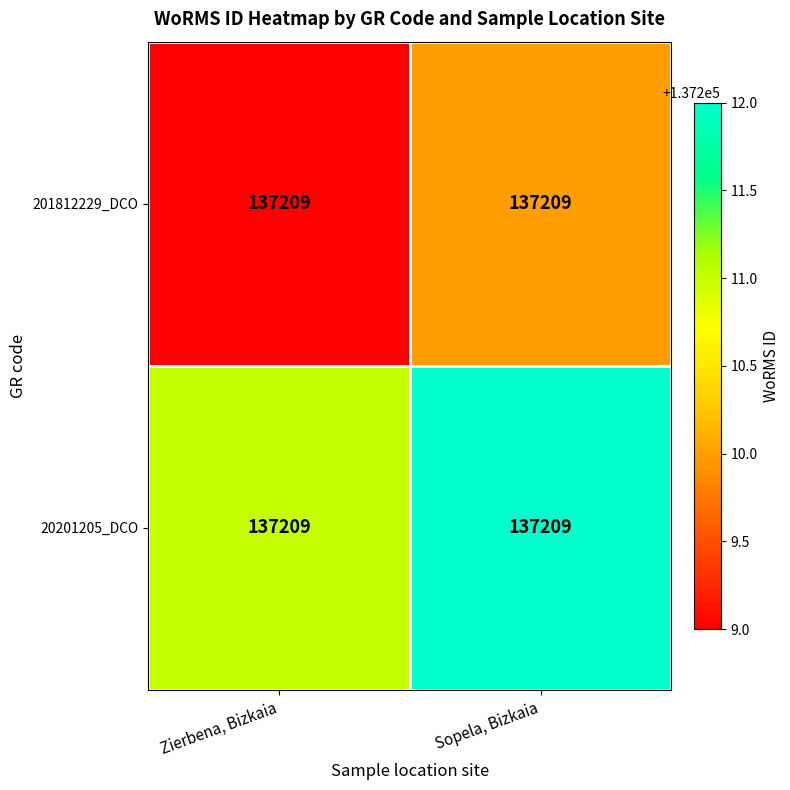

The value of 20201205_DCO at Sopela, Bizkaia is 214607. True or false?

False